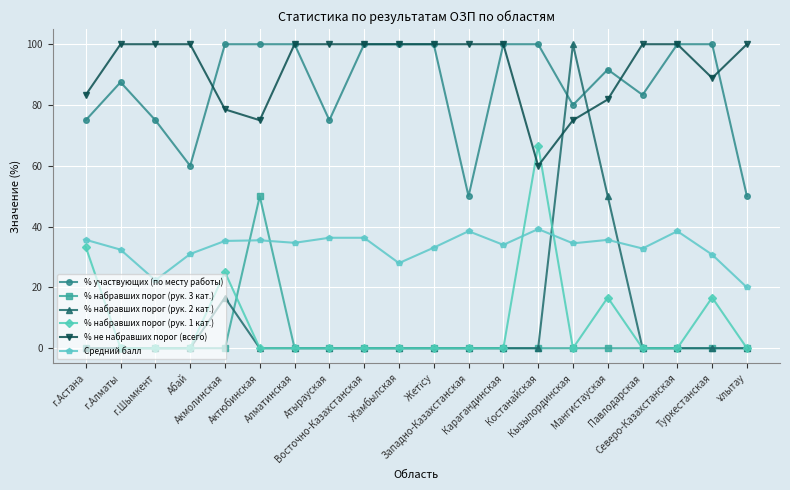

What is the value of the % участвующих (по месту работы) point at the 6th from the left?

100.0